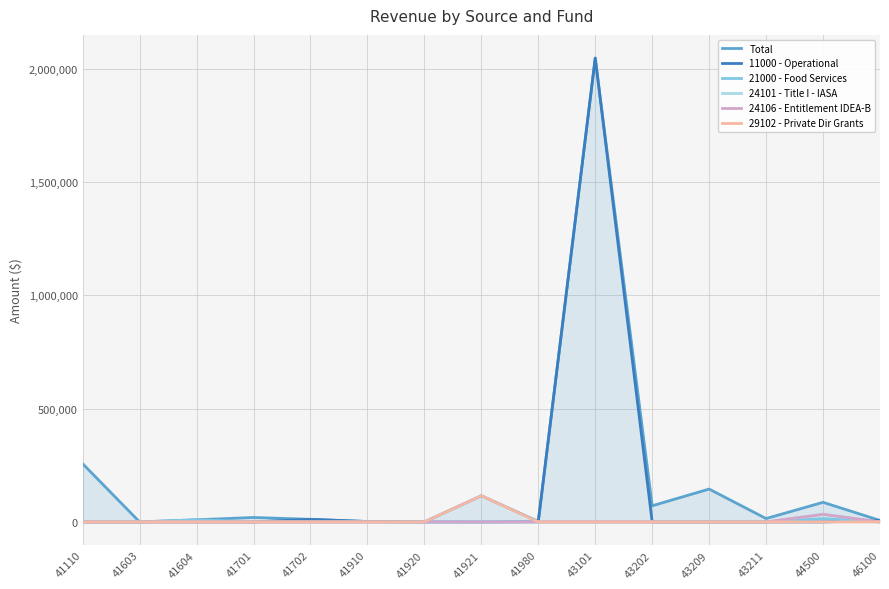

Reading left to right, what are all the values shown in this chart?

Total: 41110=256884.9	41603=111.5	41604=9582.0	41701=19795.3	41702=11560.0	41910=1925.0	41920=236.4	41921=115787.2	41980=1798.0	43101=2047179.1	43202=71430.6	43209=145135.2	43211=15012.0	44500=86627.9	46100=6688.6
11000 - Operational: 41110=0.0	41603=0.0	41604=0.0	41701=0.0	41702=11560.0	41910=1925.0	41920=236.4	41921=0.0	41980=1798.0	43101=2047179.1	43202=0.0	43209=0.0	43211=0.0	44500=0.0	46100=6688.6
21000 - Food Services: 41110=0.0	41603=111.5	41604=9582.0	41701=0.0	41702=0.0	41910=0.0	41920=0.0	41921=0.0	41980=0.0	43101=0.0	43202=0.0	43209=0.0	43211=0.0	44500=14778.5	46100=0.0
24101 - Title I - IASA: 41110=0.0	41603=0.0	41604=0.0	41701=0.0	41702=0.0	41910=0.0	41920=0.0	41921=0.0	41980=0.0	43101=0.0	43202=0.0	43209=0.0	43211=0.0	44500=33473.1	46100=0.0
24106 - Entitlement IDEA-B: 41110=0.0	41603=0.0	41604=0.0	41701=0.0	41702=0.0	41910=0.0	41920=0.0	41921=0.0	41980=0.0	43101=0.0	43202=0.0	43209=0.0	43211=0.0	44500=33496.0	46100=0.0
29102 - Private Dir Grants: 41110=0.0	41603=0.0	41604=0.0	41701=0.0	41702=0.0	41910=0.0	41920=0.0	41921=115787.2	41980=0.0	43101=0.0	43202=0.0	43209=0.0	43211=0.0	44500=0.0	46100=0.0